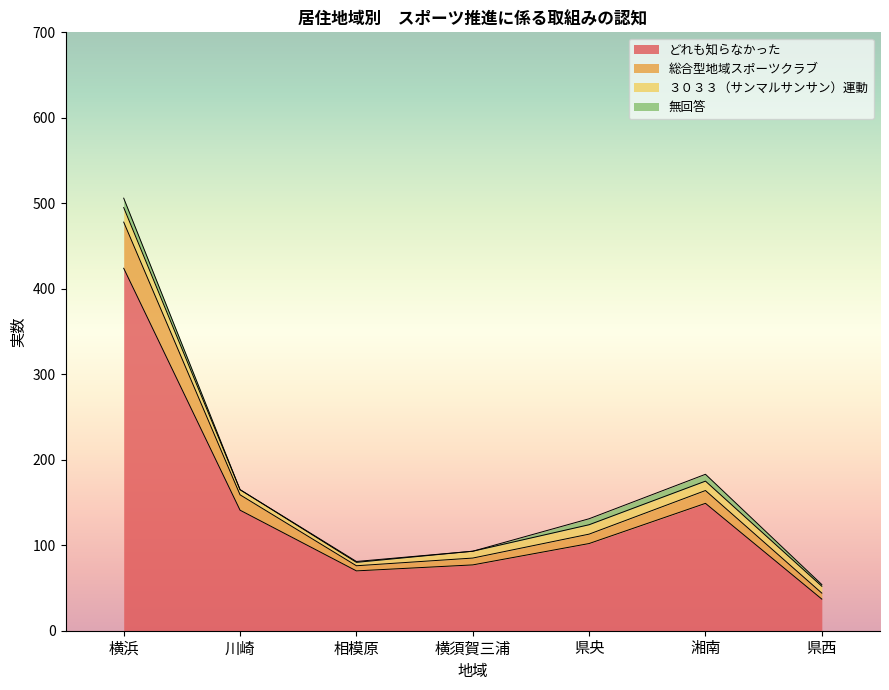

How many lines are shown in the chart?

4